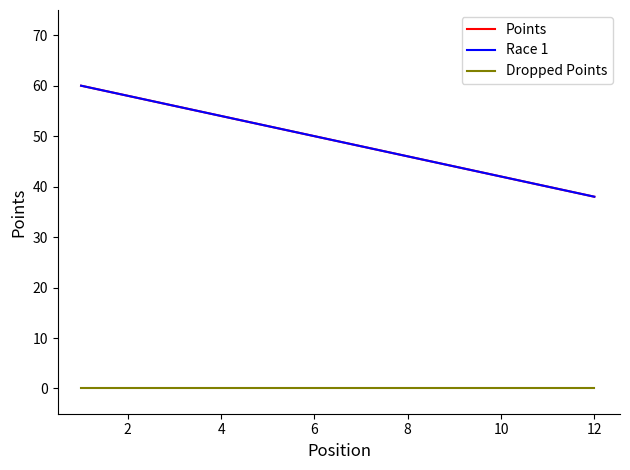

What is the average value of the Points series?

49